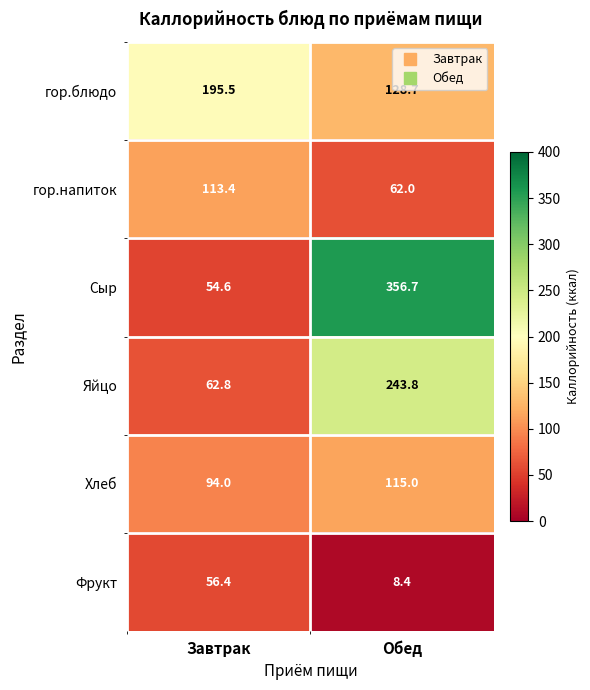

What is the sum of the гор.блюдо values at Обед and Завтрак?

324.2